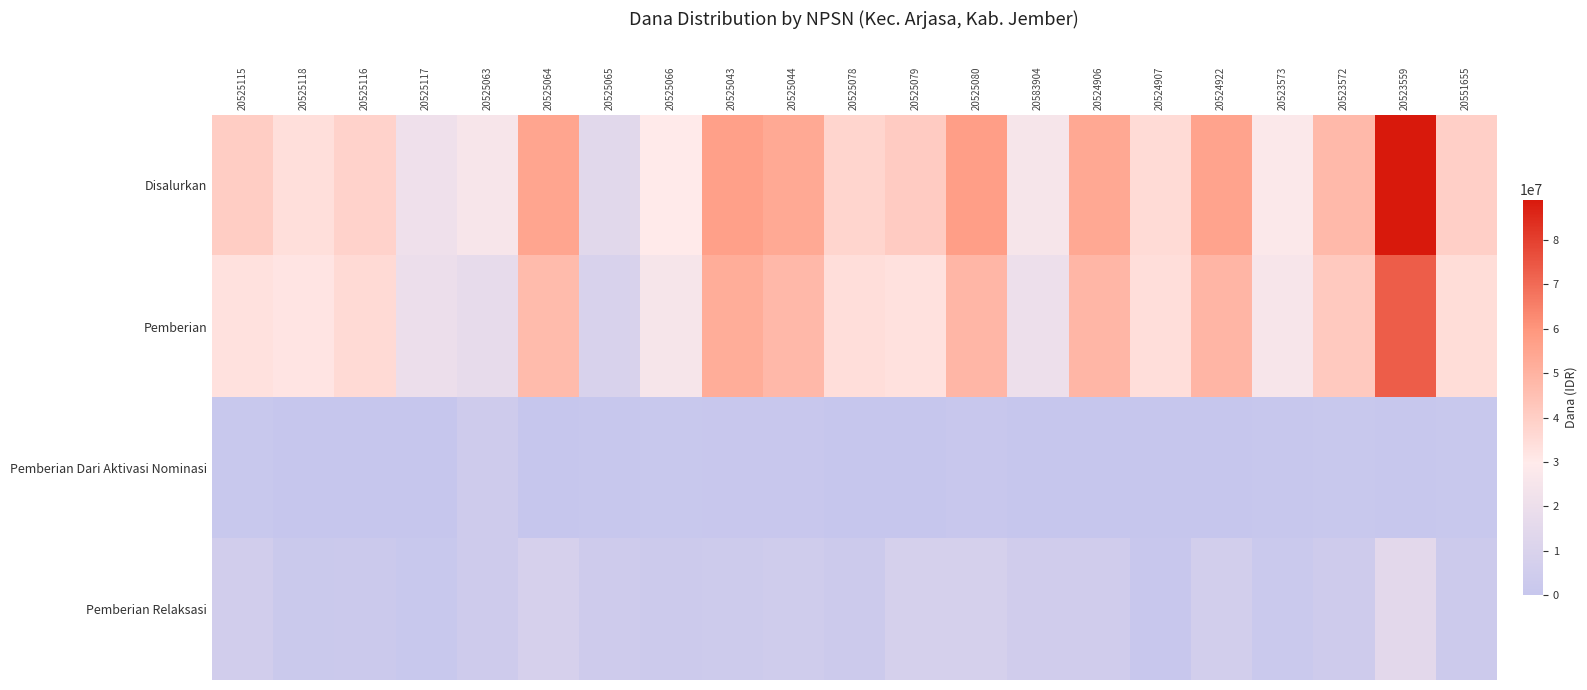

What is the maximum value shown in the chart?

89100000